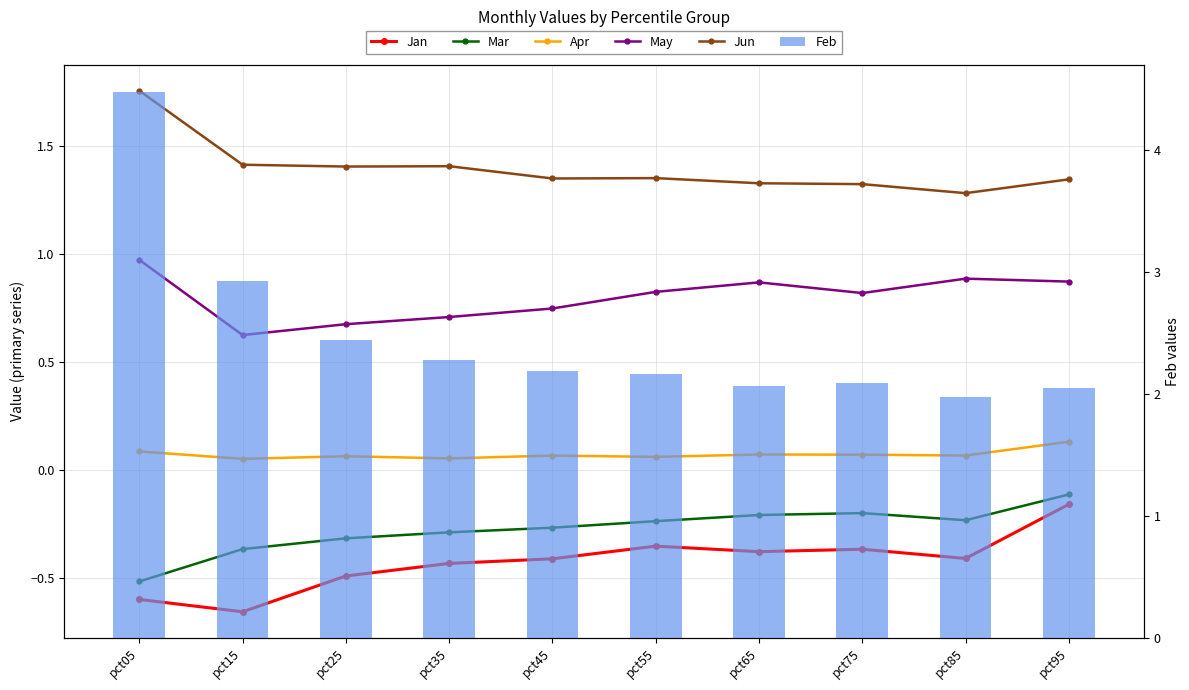

Read the Feb value at pct25.

2.4